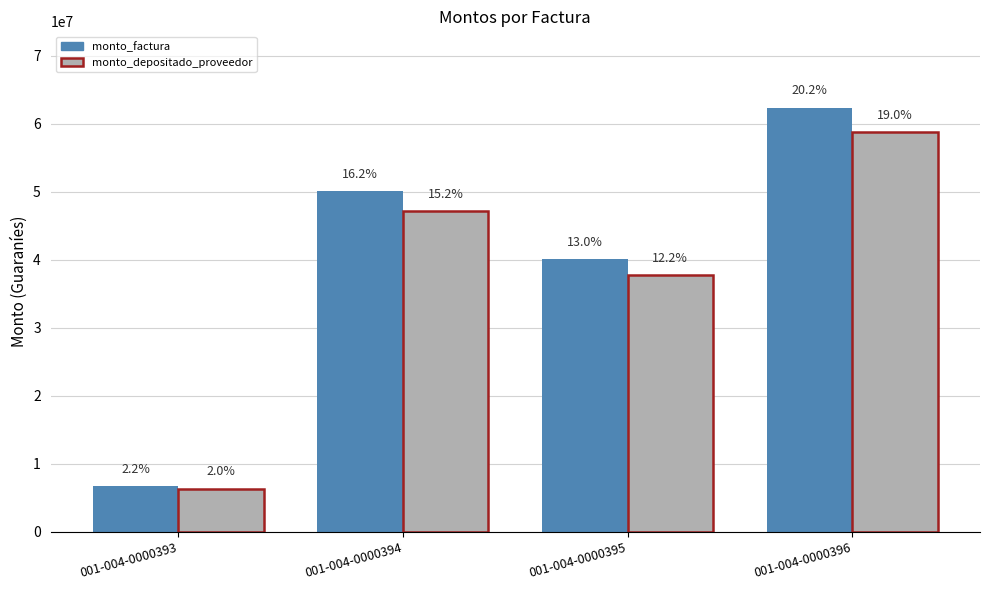

True or false: monto_factura has a value of 50086080 at 001-004-0000394.

True